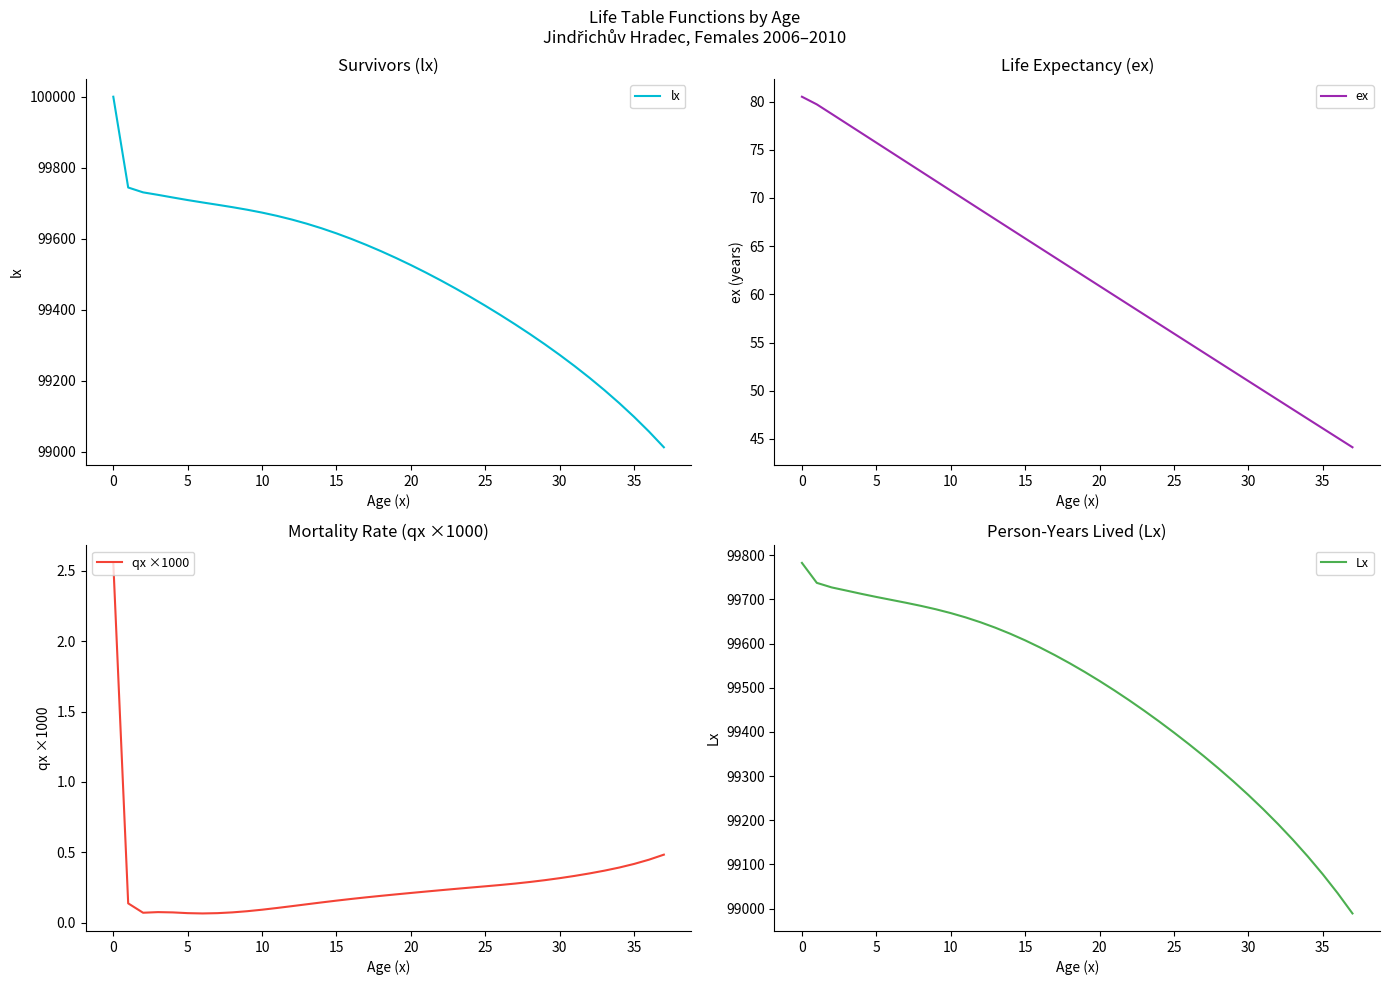

True or false: ex and lx cross at least once.

False